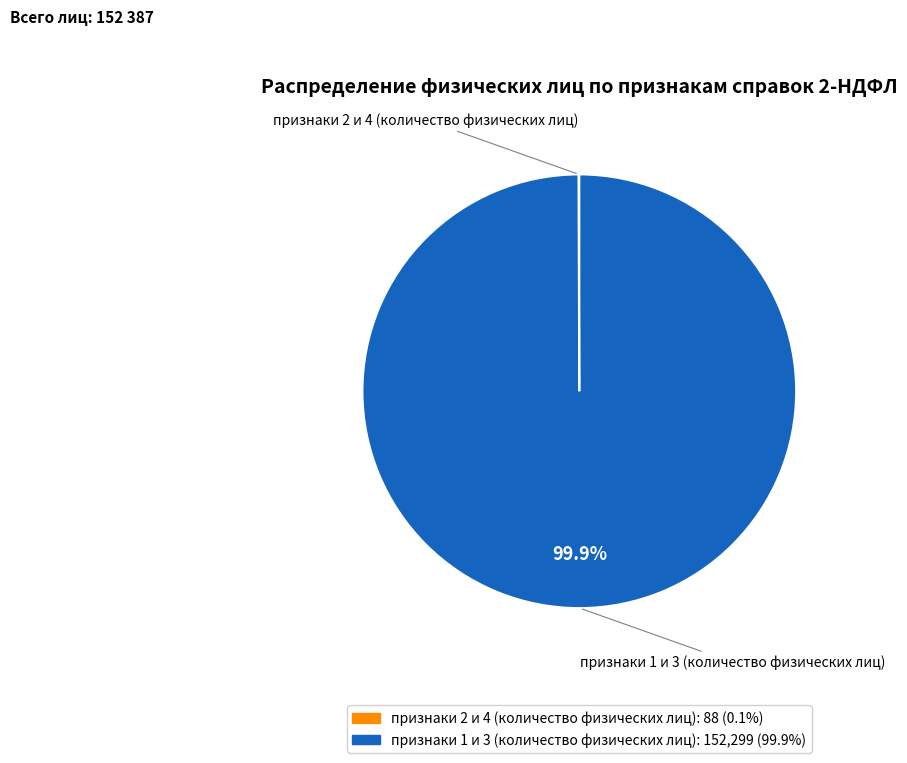

How much of the chart is everything except признаки 1 и 3 (количество физических лиц)?

0.1%